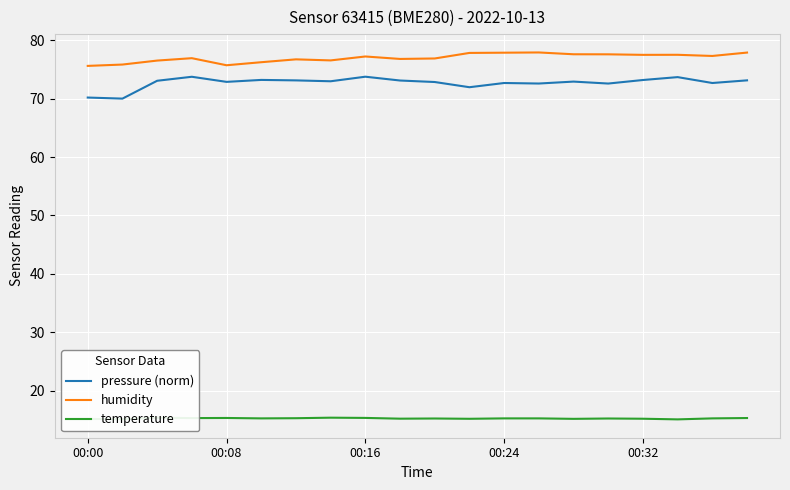

Which series has the largest total across all categories?

humidity